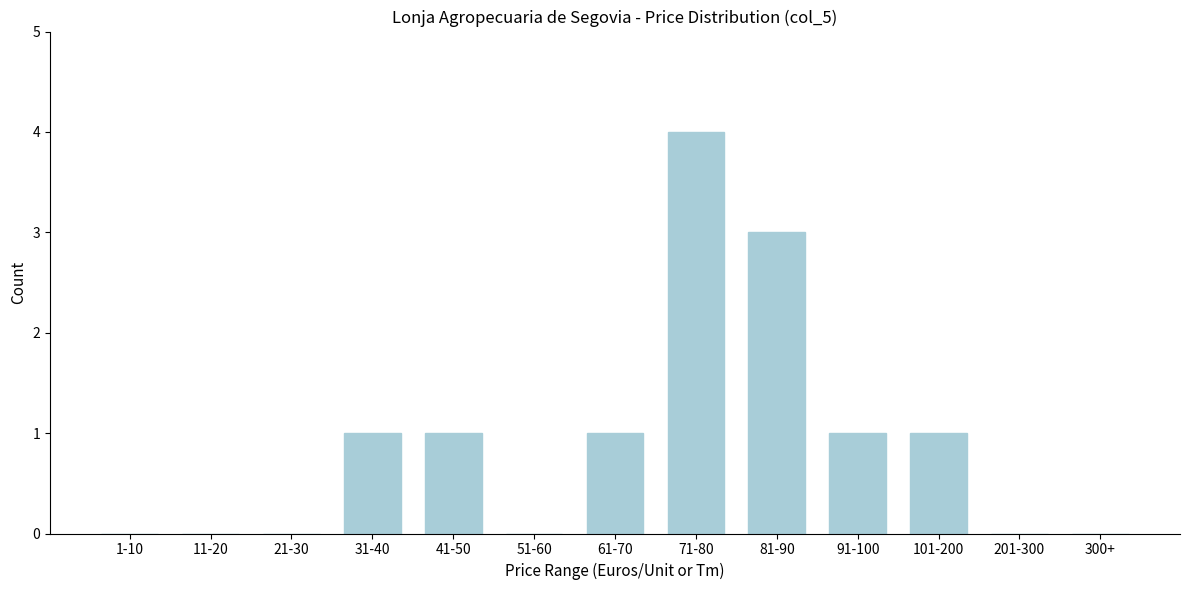

Reading left to right, list all the values displayed in this chart.

1-10=0	11-20=0	21-30=0	31-40=1	41-50=1	51-60=0	61-70=1	71-80=4	81-90=3	91-100=1	101-200=1	201-300=0	300+=0